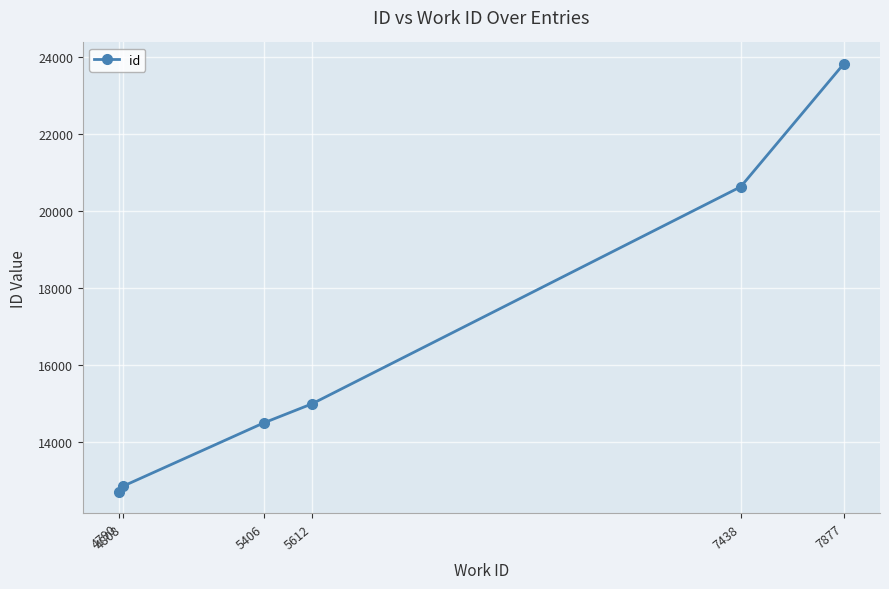

Count the number of categories in the chart.

6